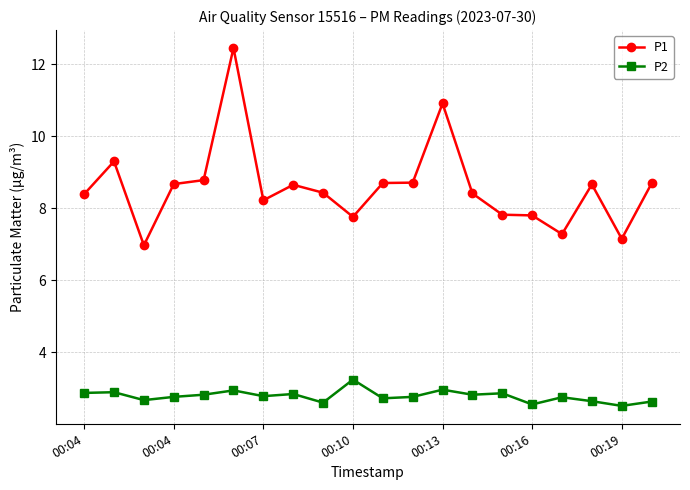

What is the value of the P2 point at the 8th from the left?

2.8